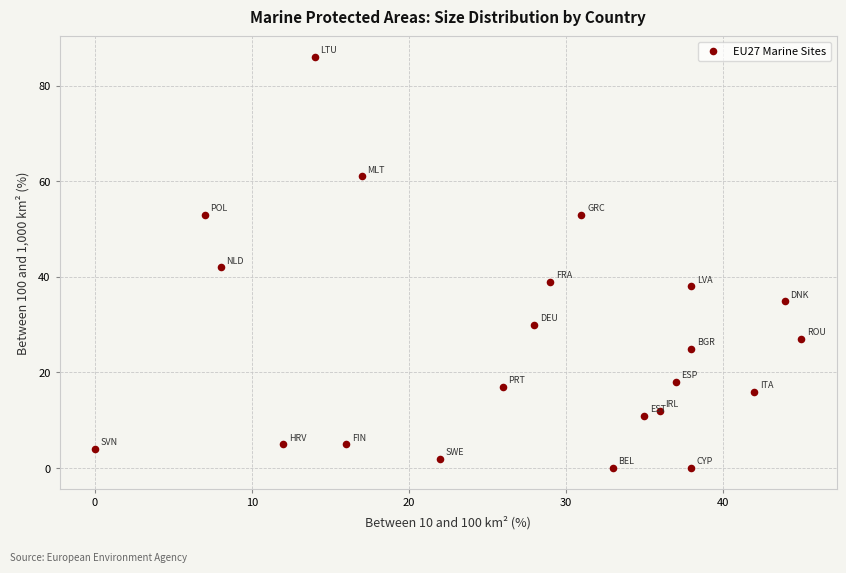

What Y value in the scatter plot is closest to 43?

42.0